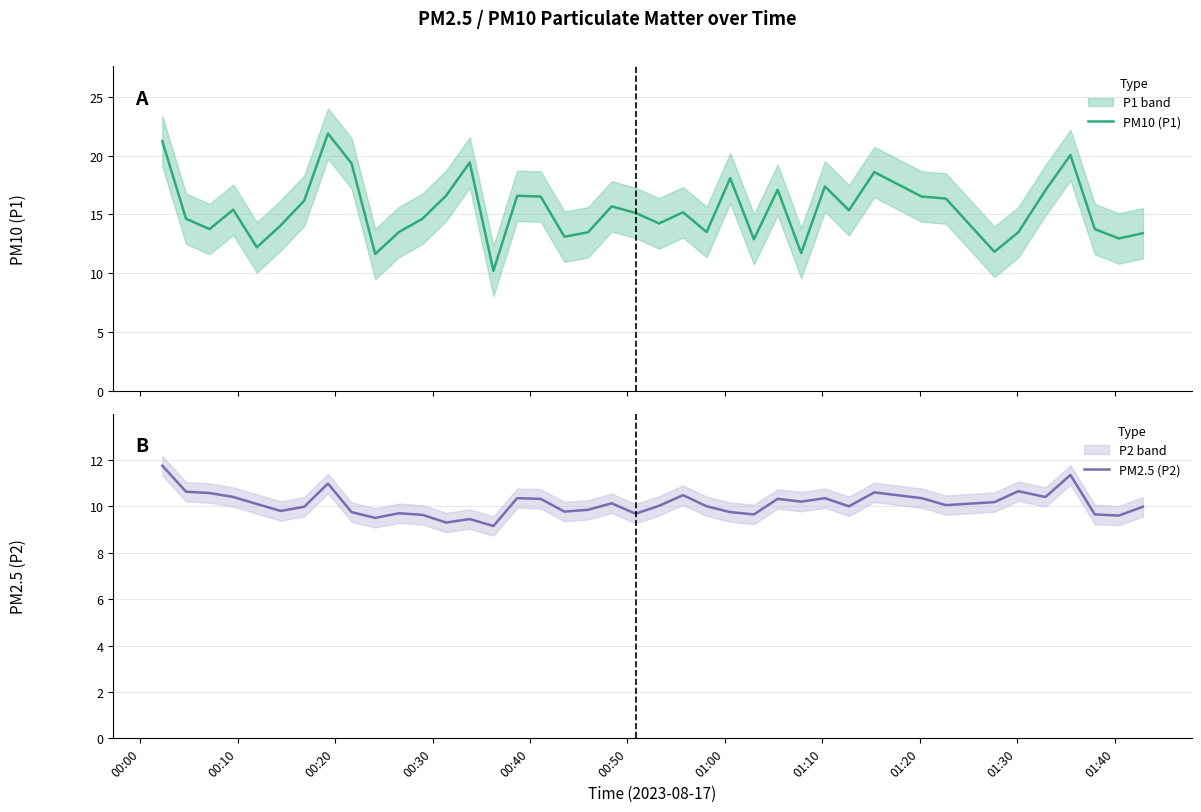

What is the maximum value for PM10 (P1)?

21.9